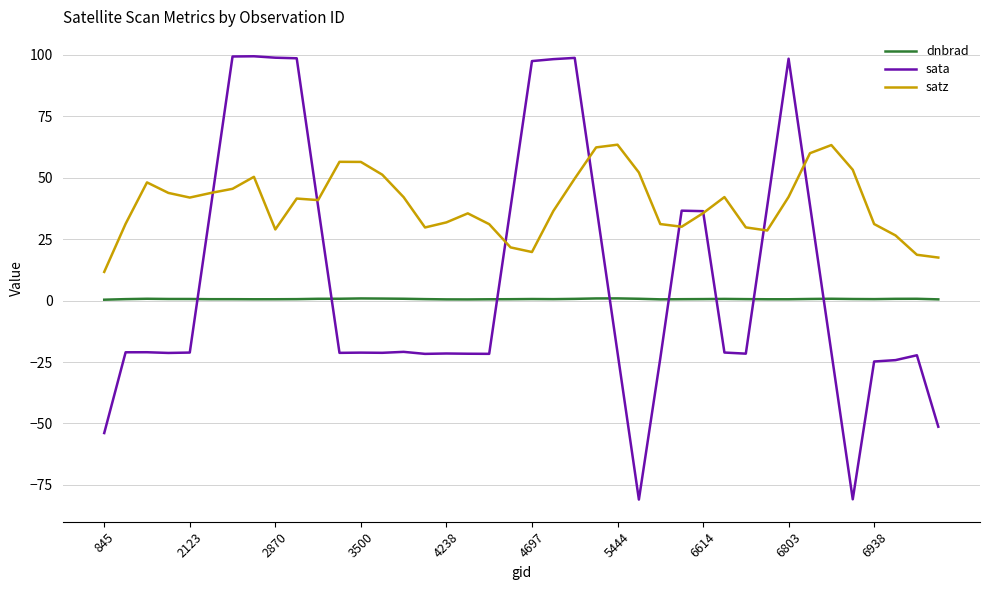

True or false: dnbrad and satz cross at least once.

False